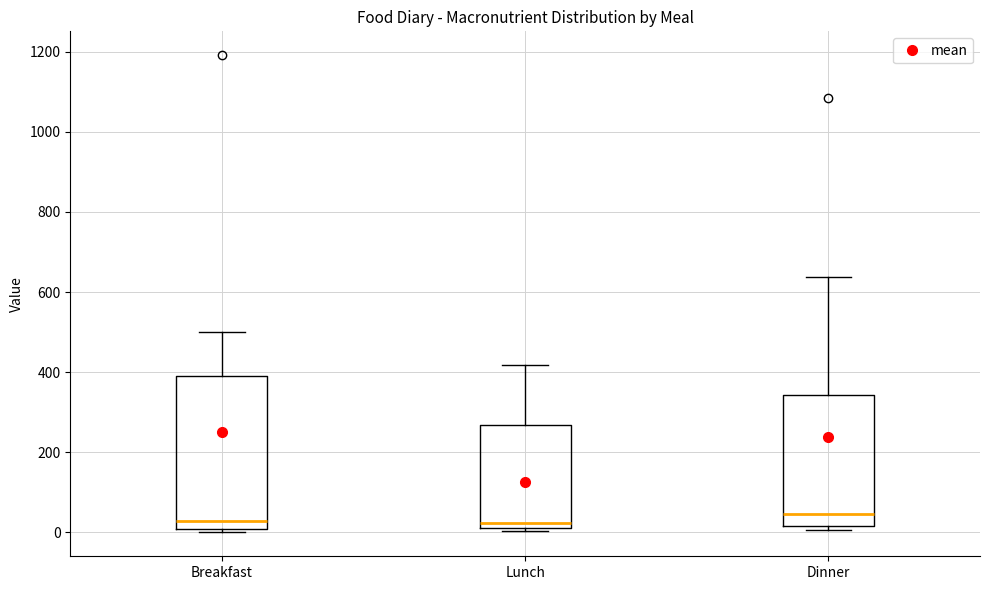

Where is the upper edge of the box for Breakfast on the y-axis? The values are not printed on the chart, so give them approximately, as read against the axis.

400